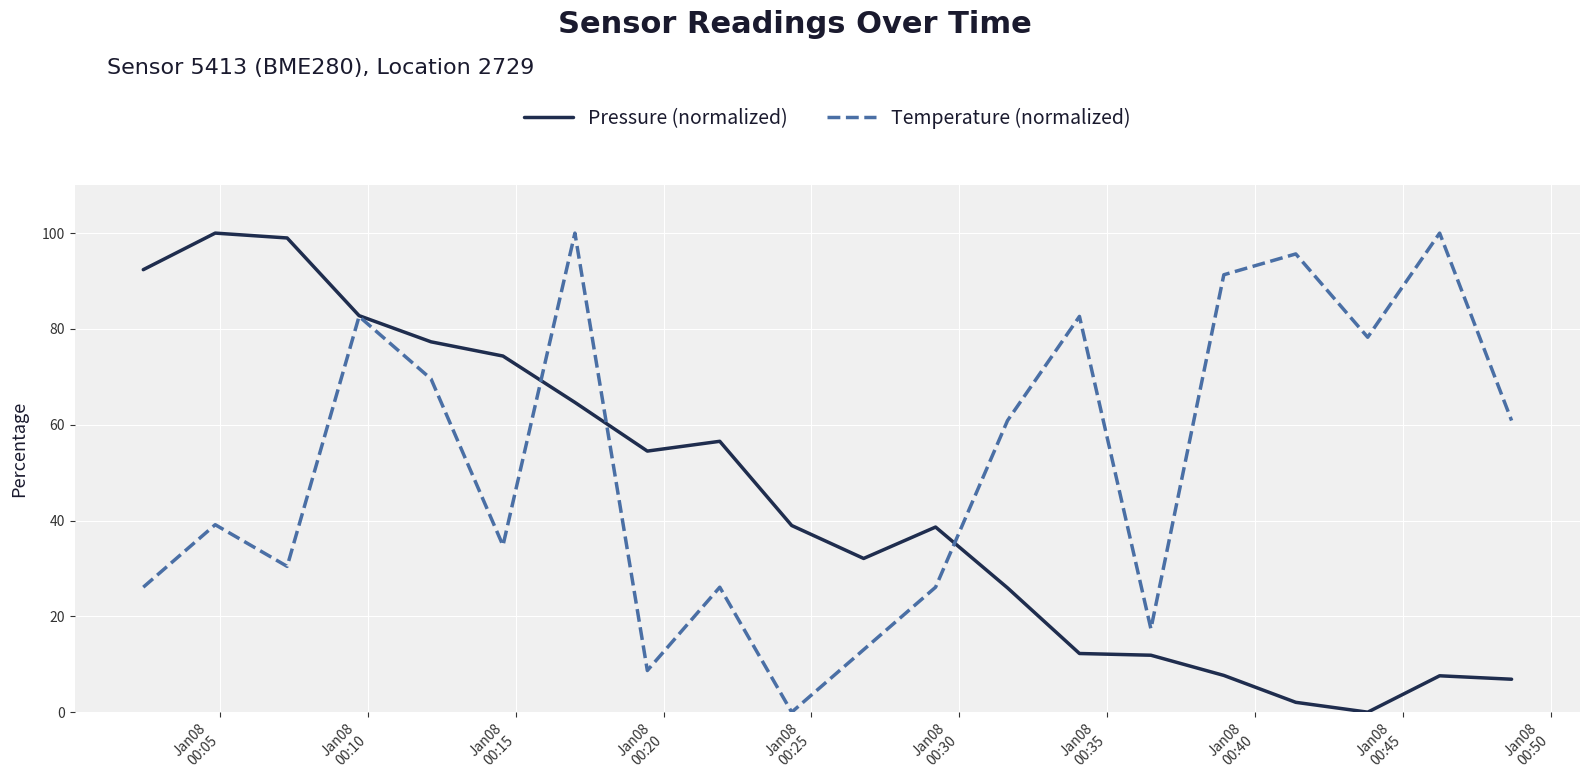

Rank the series by their average value, from lowest to highest.

Pressure (normalized), Temperature (normalized)